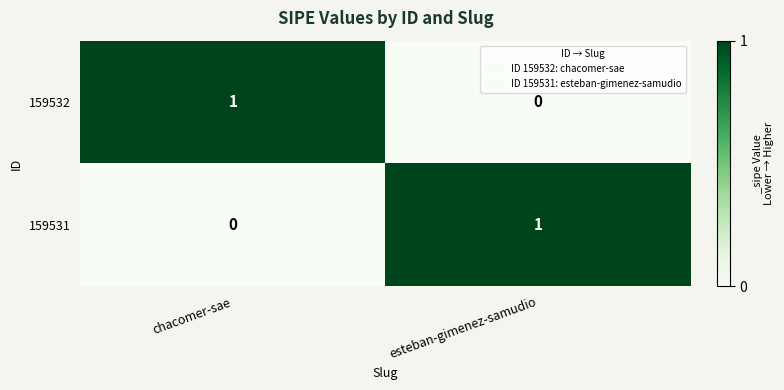

Reading right to left, list all the values displayed in this chart.

159532: 0	1
159531: 1	0